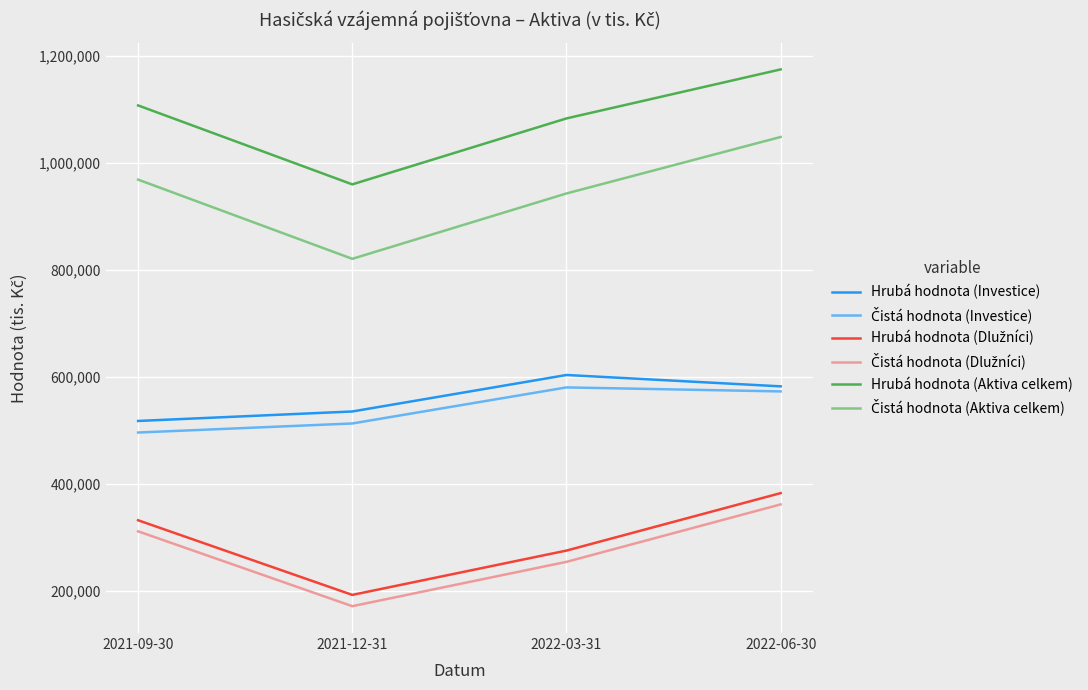

The value of Hrubá hodnota (Aktiva celkem) at 2022-06-30 is 244146. True or false?

False